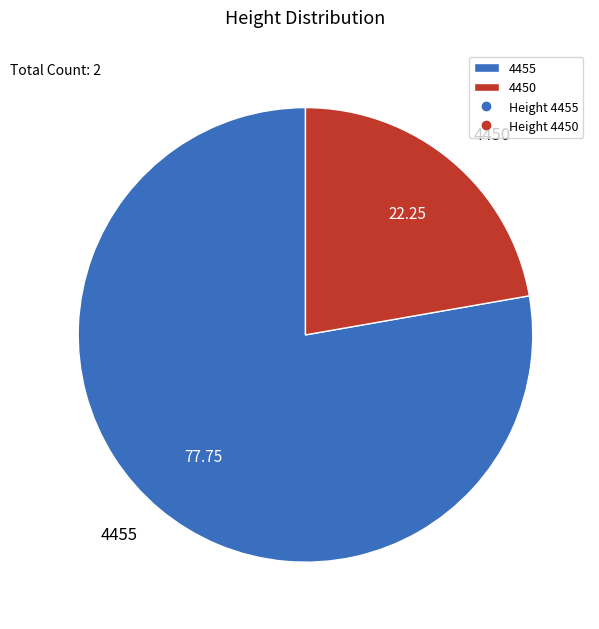

Is there a majority slice in this chart?

Yes